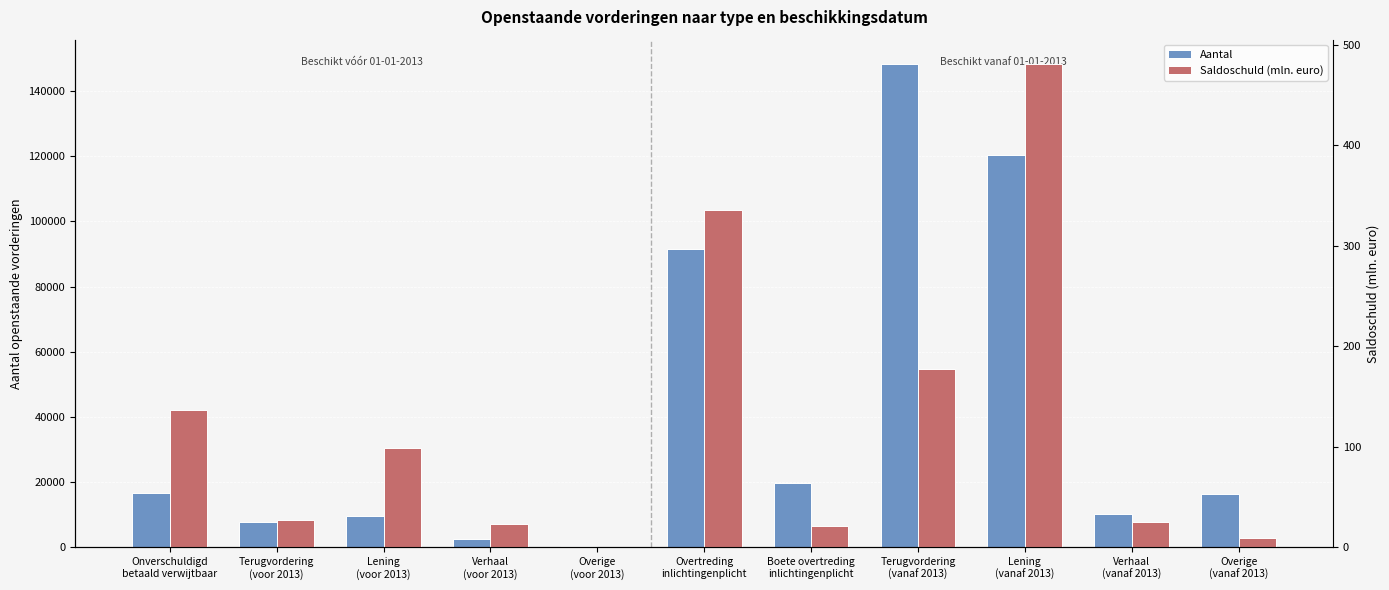

Is the value of Saldoschuld (mln. euro) at Overtreding
inlichtingenplicht greater than the value of Aantal at Overtreding
inlichtingenplicht?

No